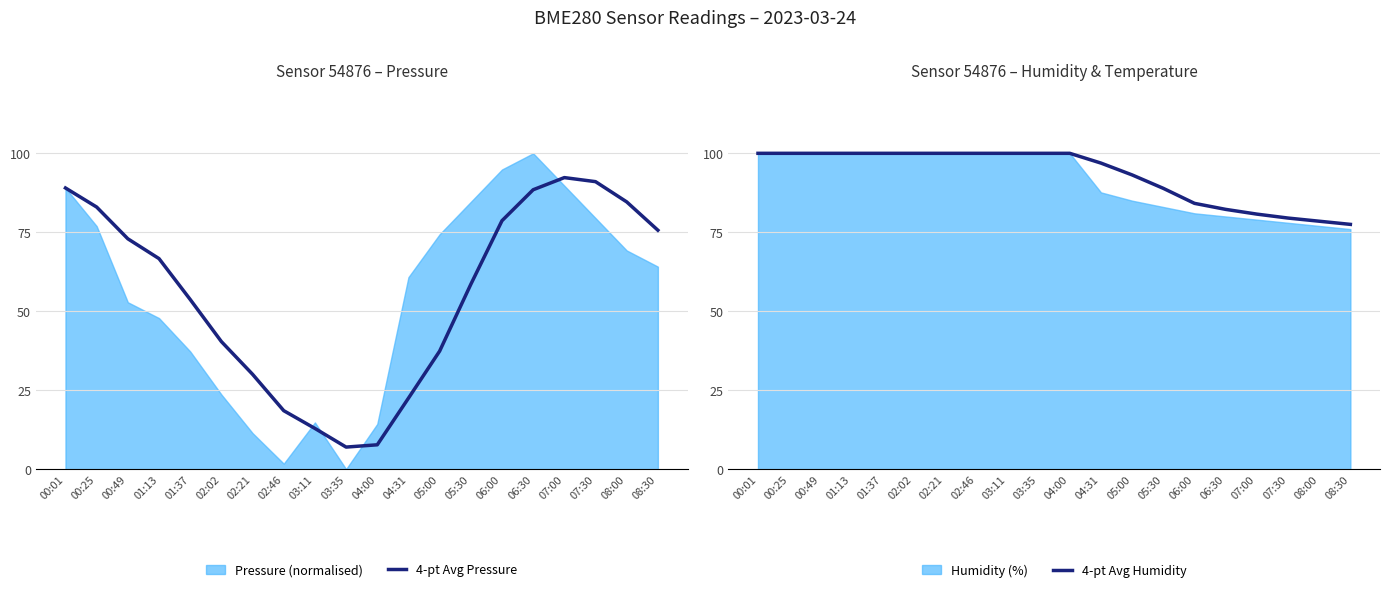

What is the total value across all series at 05:00?

130.5